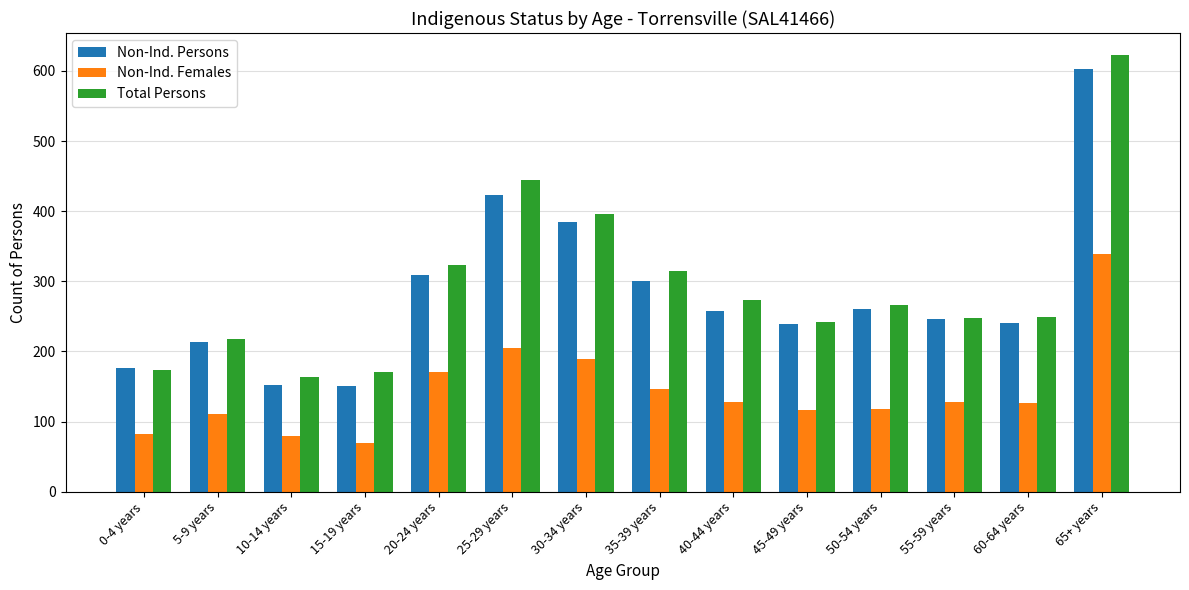

At which category does the chart reach its peak across all series?

65+ years